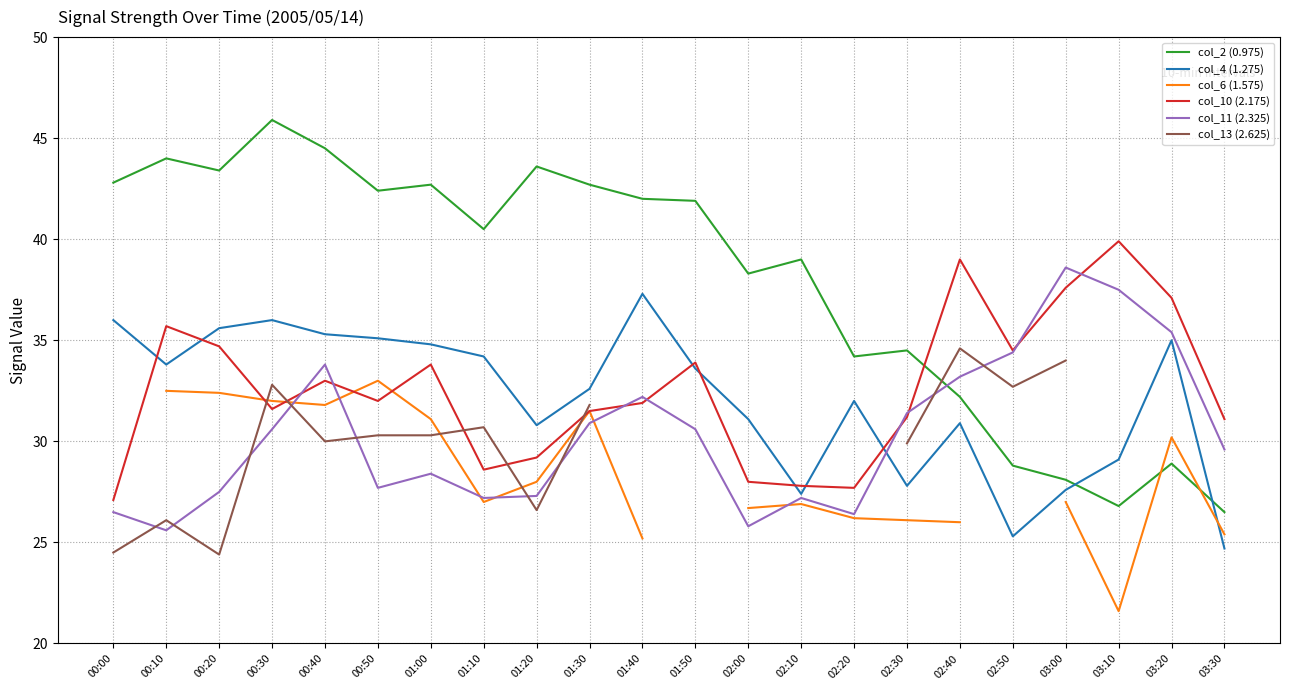

How many lines are shown in the chart?

6